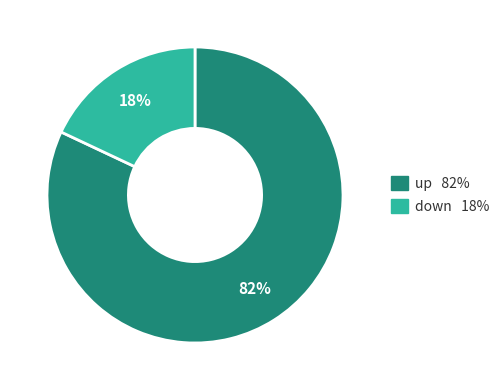

To the nearest percent, what is the difference between the up and down slice percentages?

64%